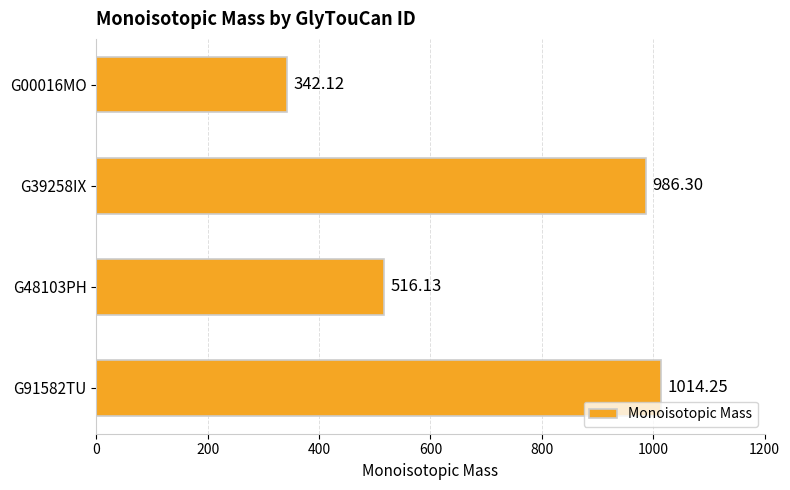

List the labels in order of value, largest first.

G91582TU, G39258IX, G48103PH, G00016MO